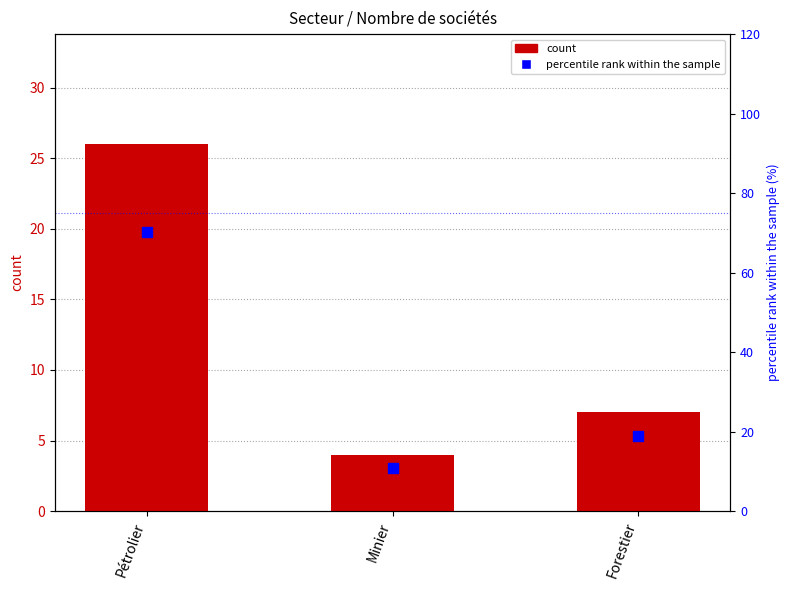

At which category is the sum across all series the highest?

Pétrolier